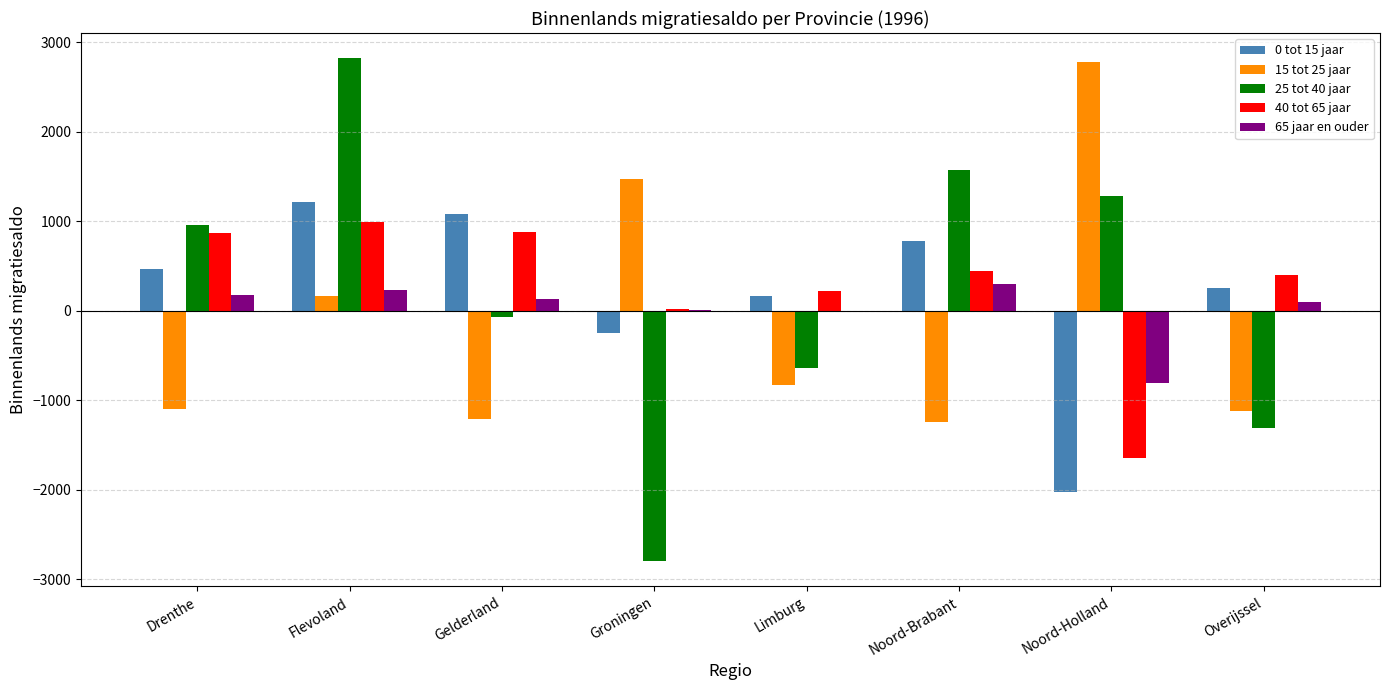

Which category has the highest value in the 15 tot 25 jaar series?

Noord-Holland